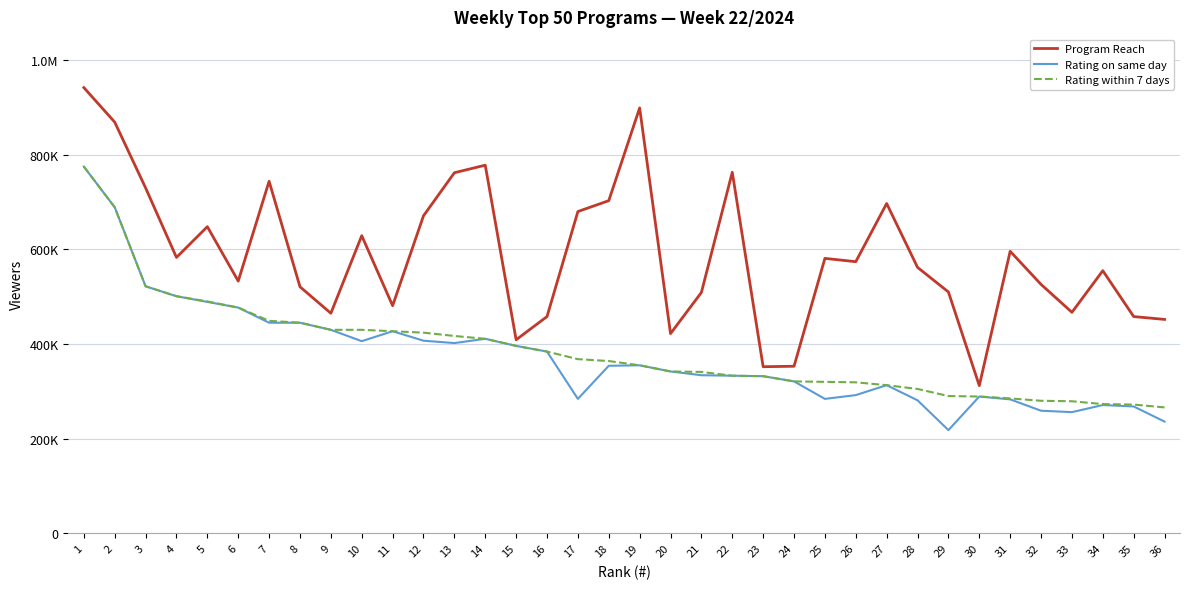

Between 10 and 19, which is larger?

19